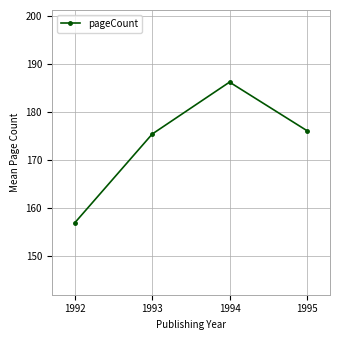

What is the maximum value shown in the chart?

186.2